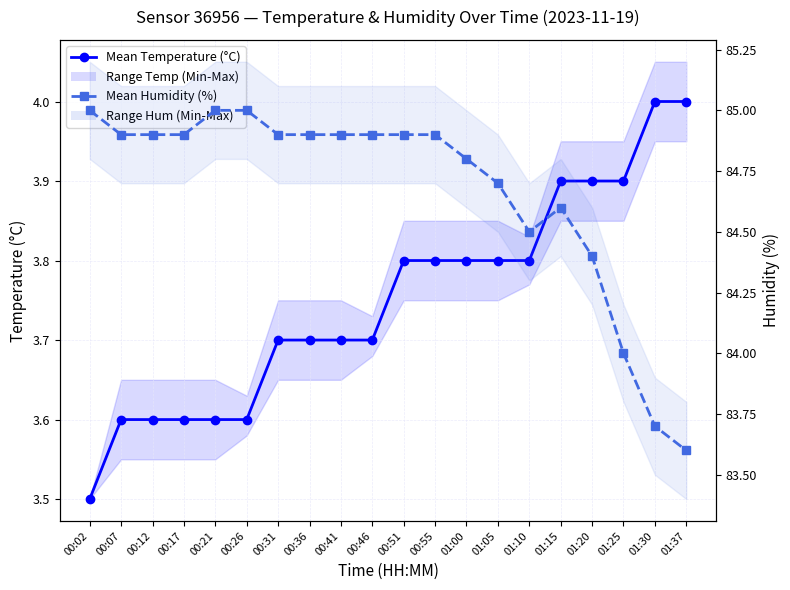

Where is Mean Humidity (%) nearest to the value 84?

01:25